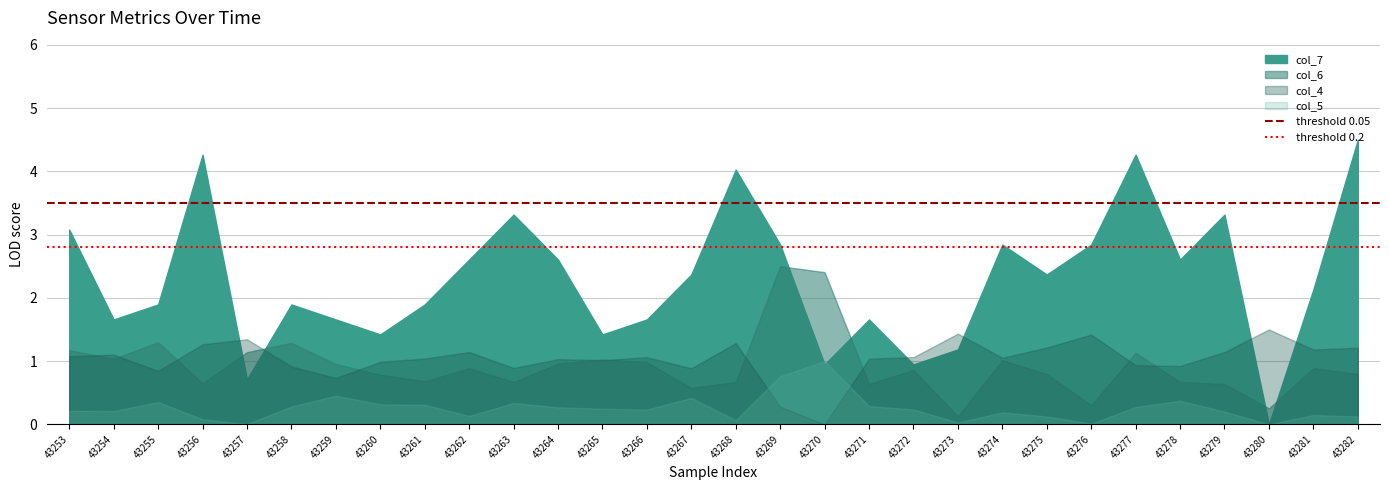

What is the sum of all threshold 0.05 values?

7.0